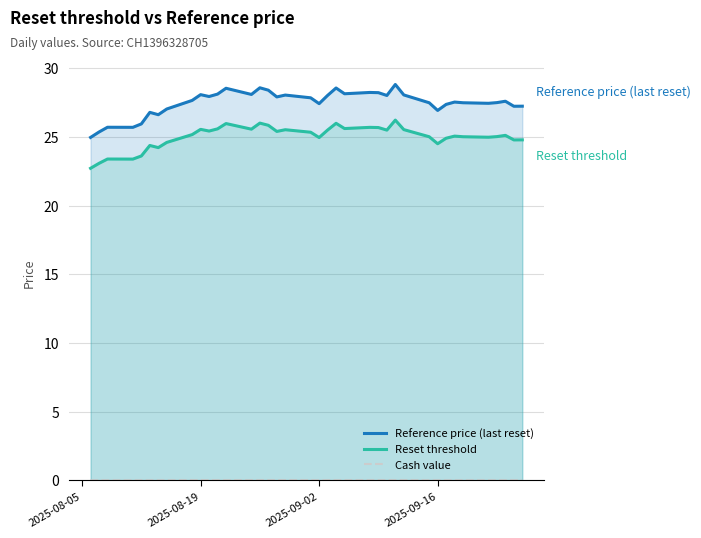

List the series in order of their peak value, highest first.

Reference price (last reset), Reset threshold, Cash value